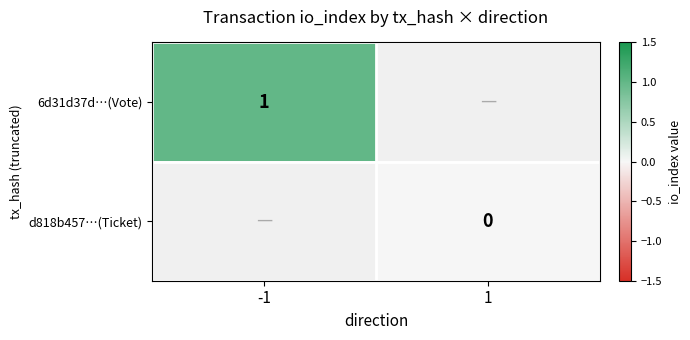

At which category does the chart reach its minimum across all series?

1